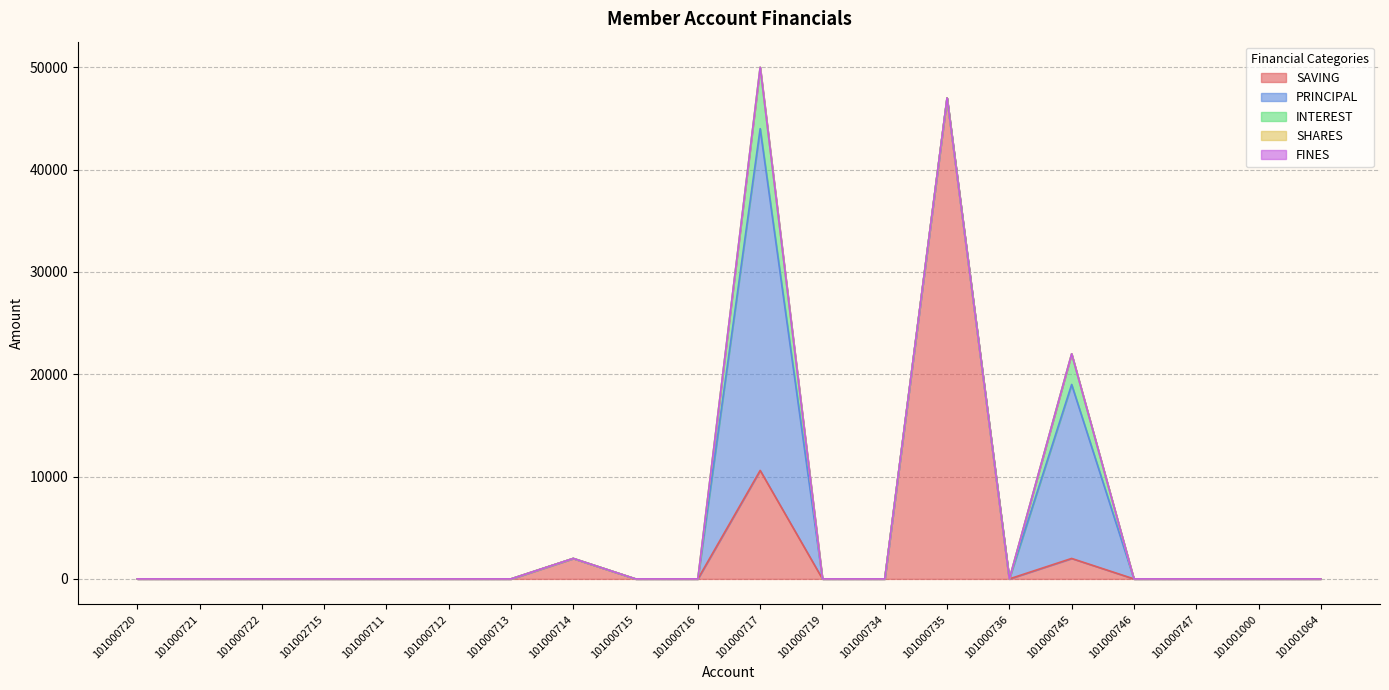

Is the value of FINES at 101000735 greater than the value of INTEREST at 101000747?

No